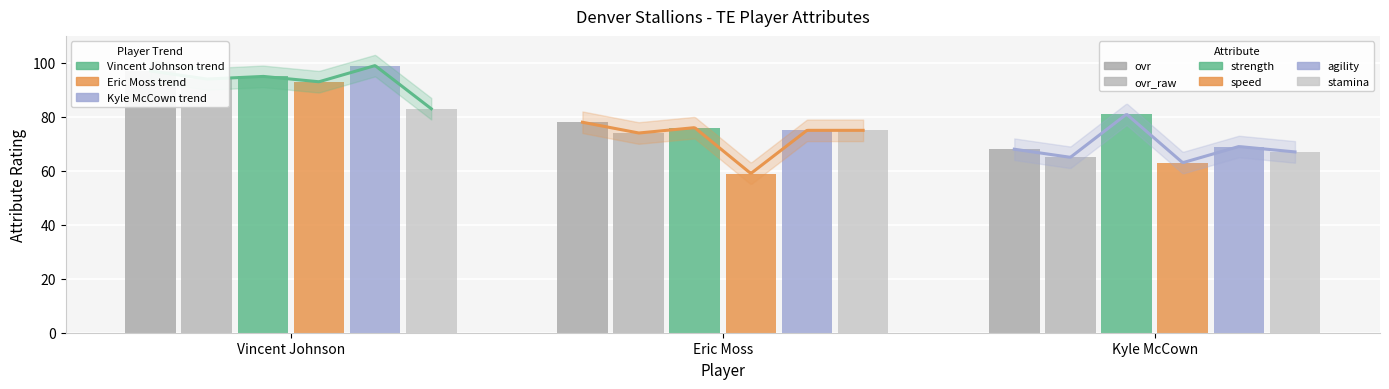

At which label does strength first exceed 81?

Vincent Johnson